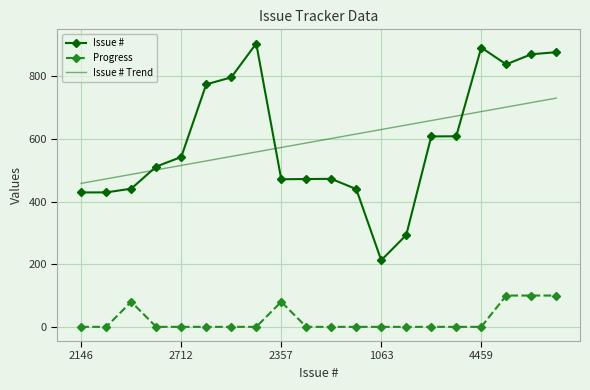

At how many categories does at least one series exceed 368?

20